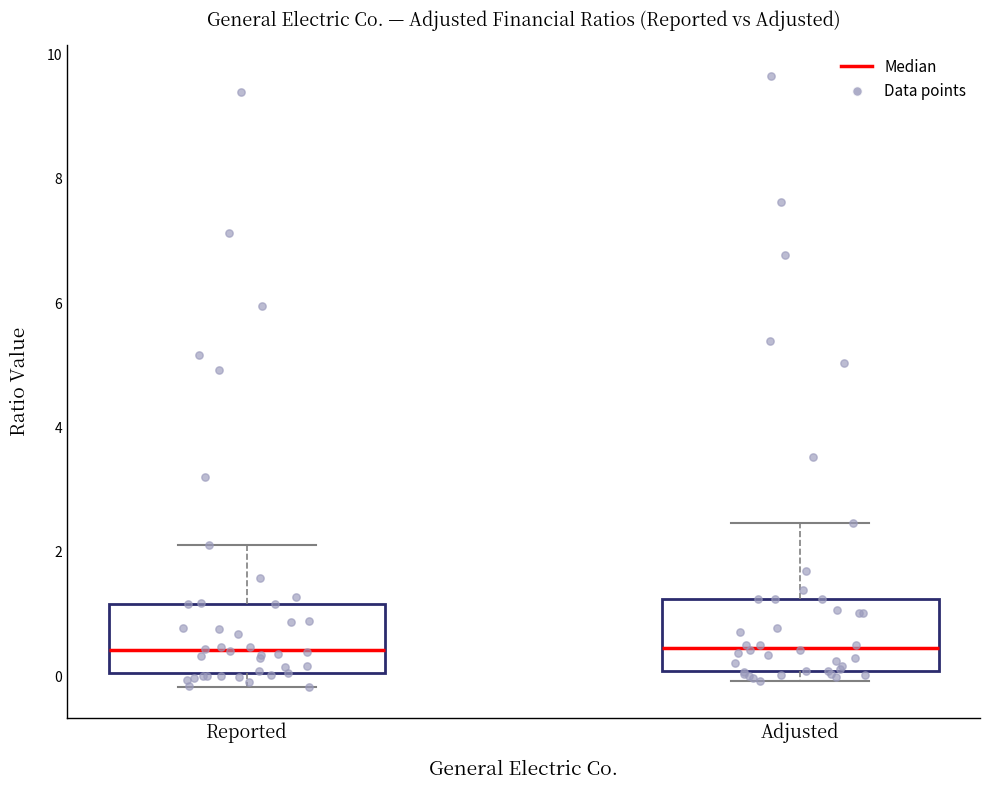

Where is the upper edge of the box for Adjusted on the y-axis? The values are not printed on the chart, so give them approximately, as read against the axis.

1.2